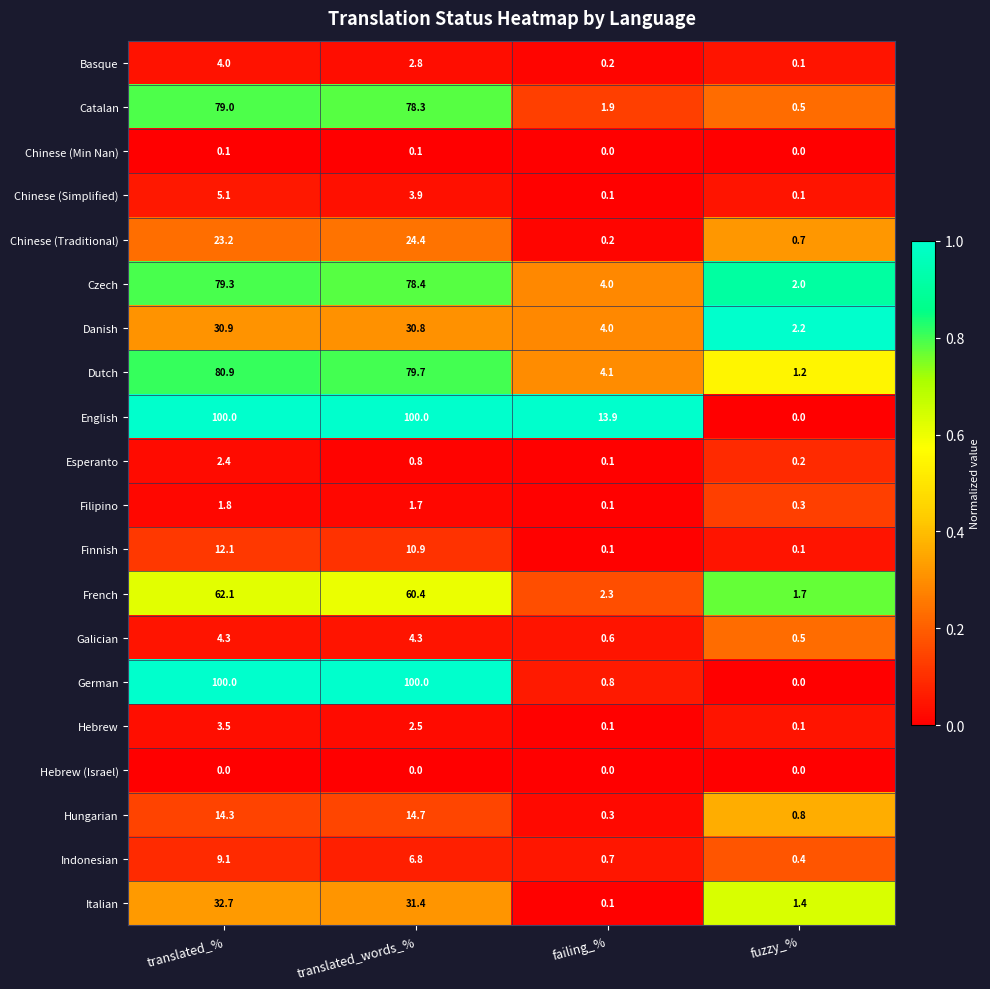

Where is Czech nearest to the value 40?

failing_%